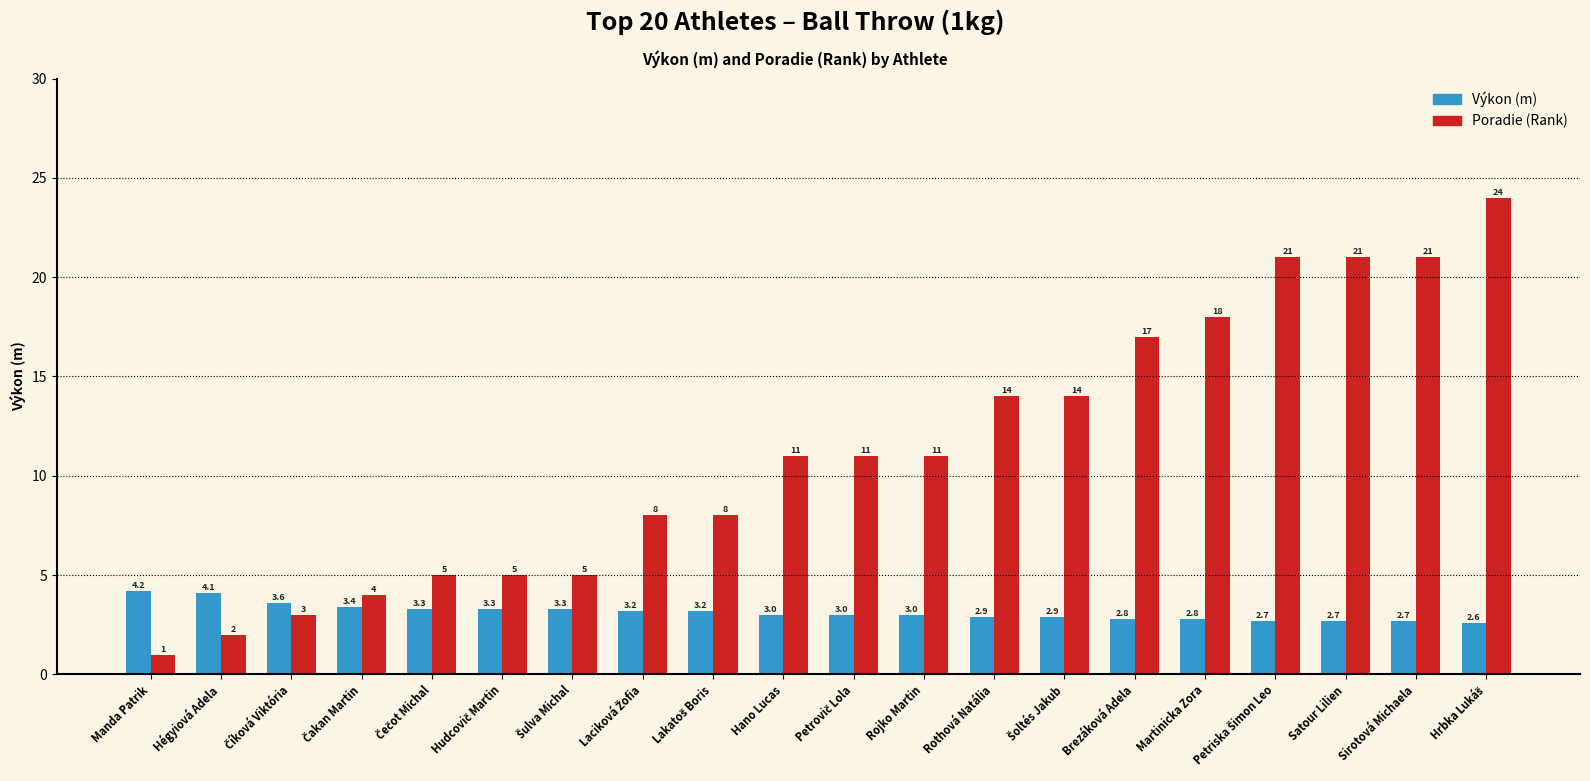

Does the chart contain any negative values?

No